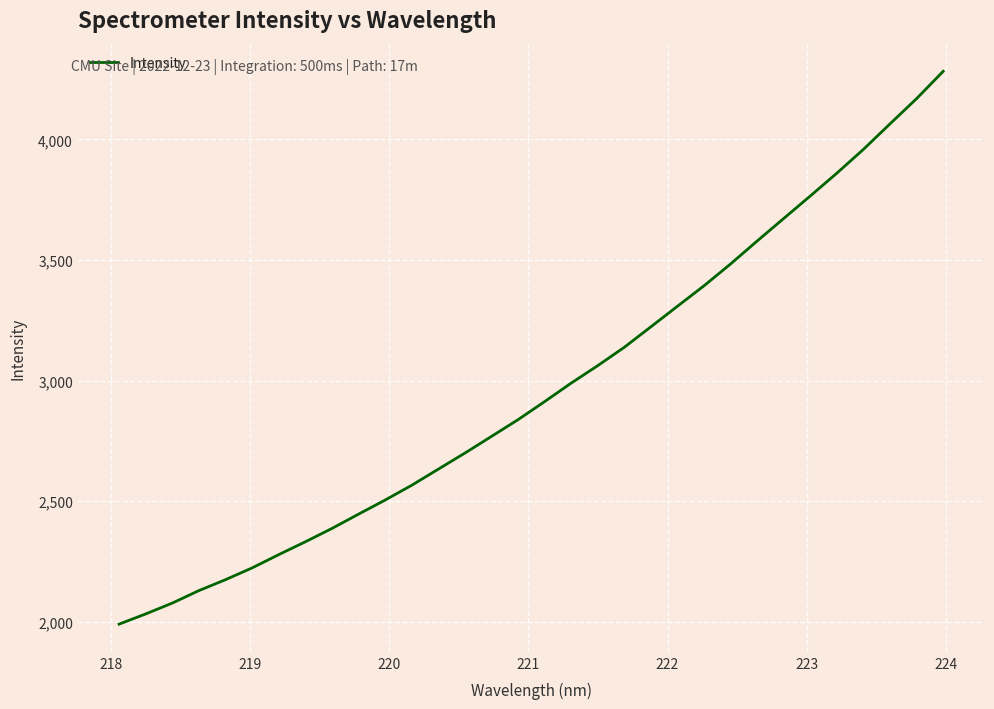

How many lines are shown in the chart?

1